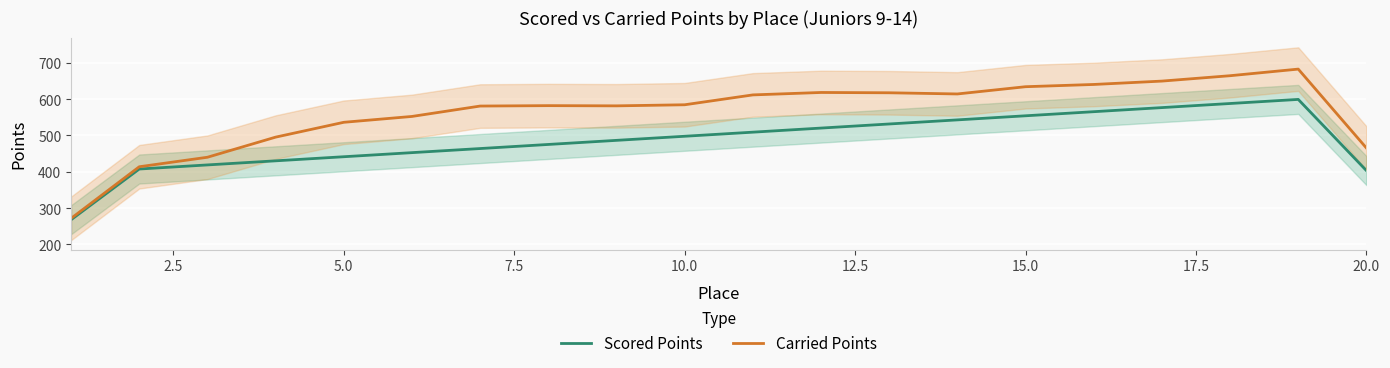

True or false: Carried Points has a value of 1002.5 at 15.0.

False